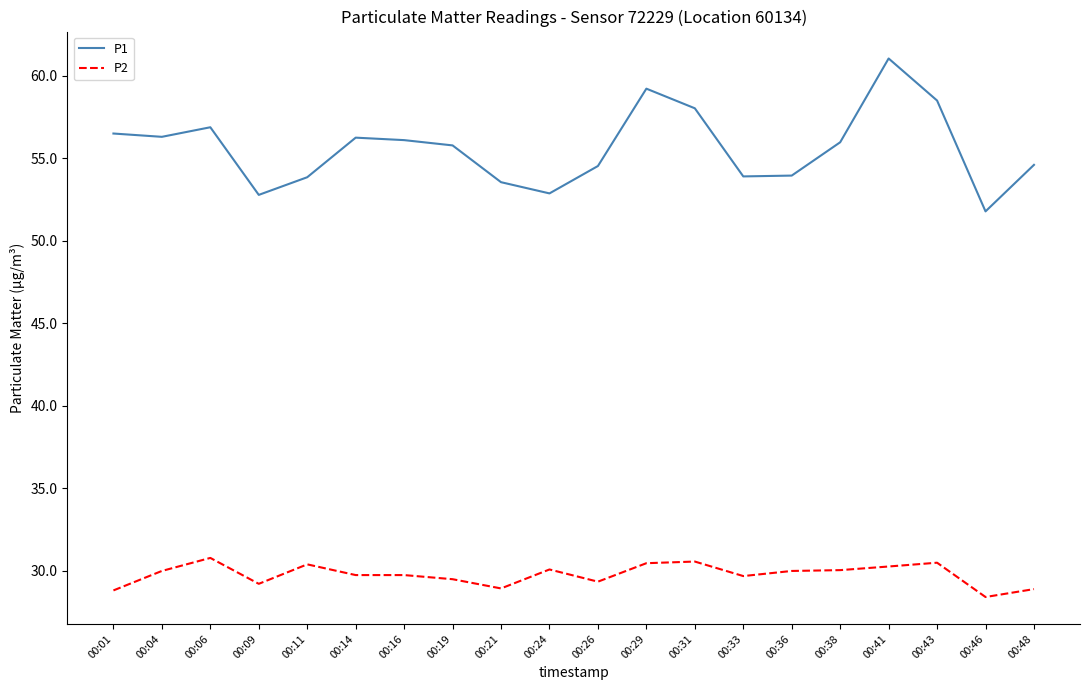

Is it true that P1 equals 52.8 at 00:09?

True